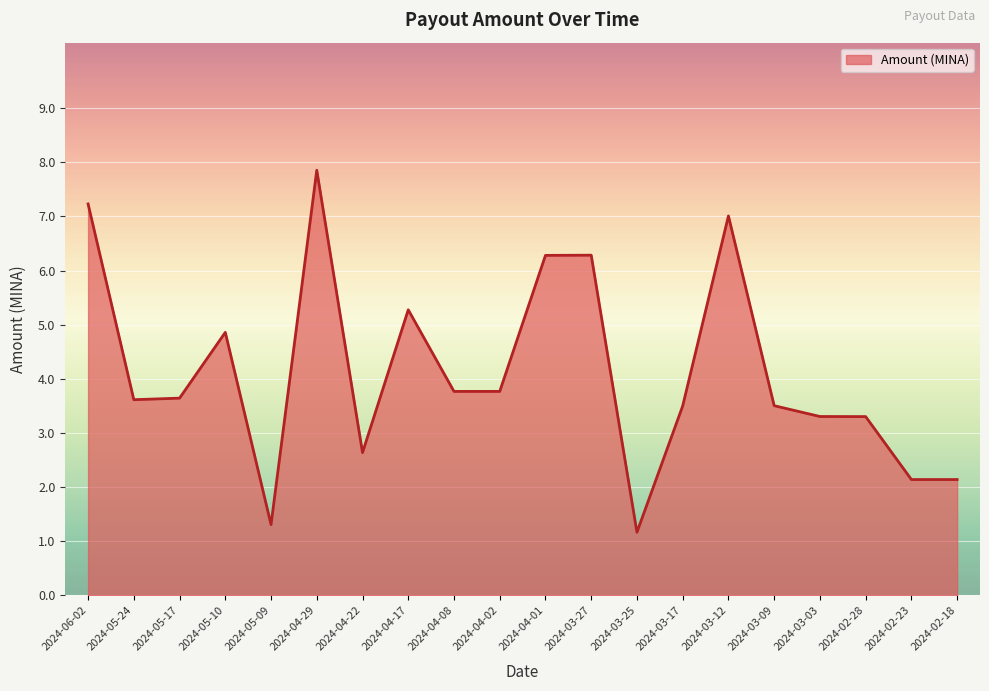

How many lines are shown in the chart?

1